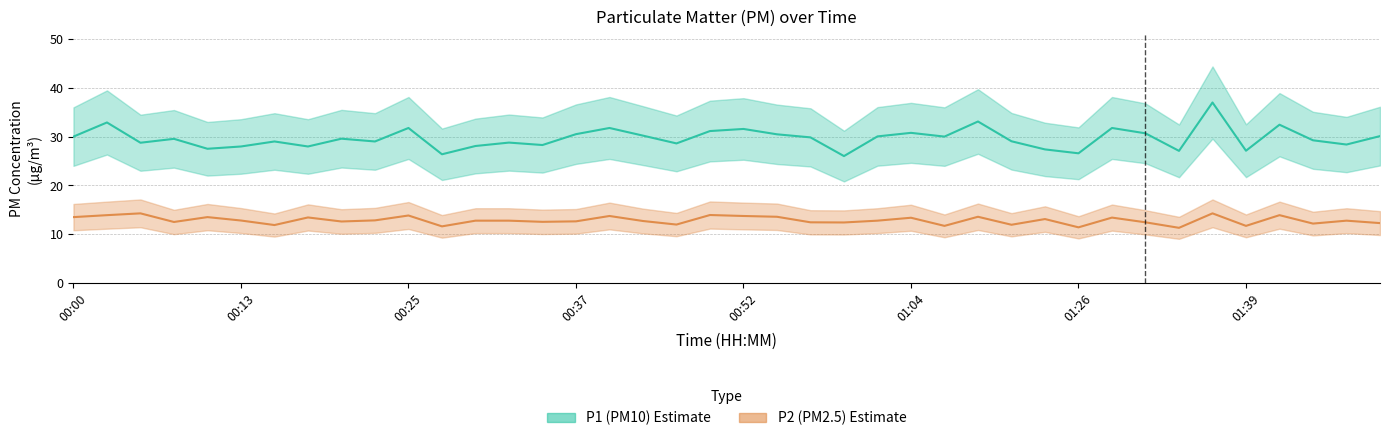

What is the difference between the highest and lowest values at 00:20?

17.0